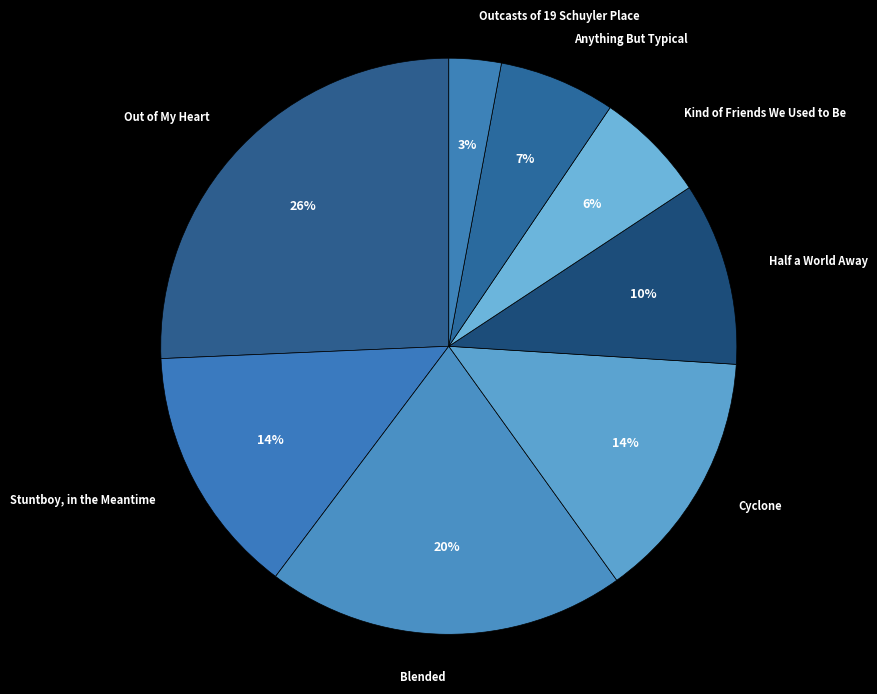

To the nearest percent, what percentage of the pie is Kind of Friends We Used to Be?

6%